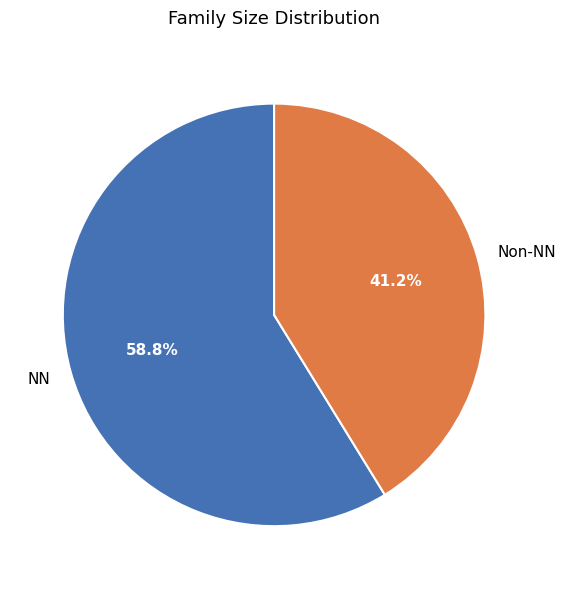

Which category has the biggest portion of the pie?

NN